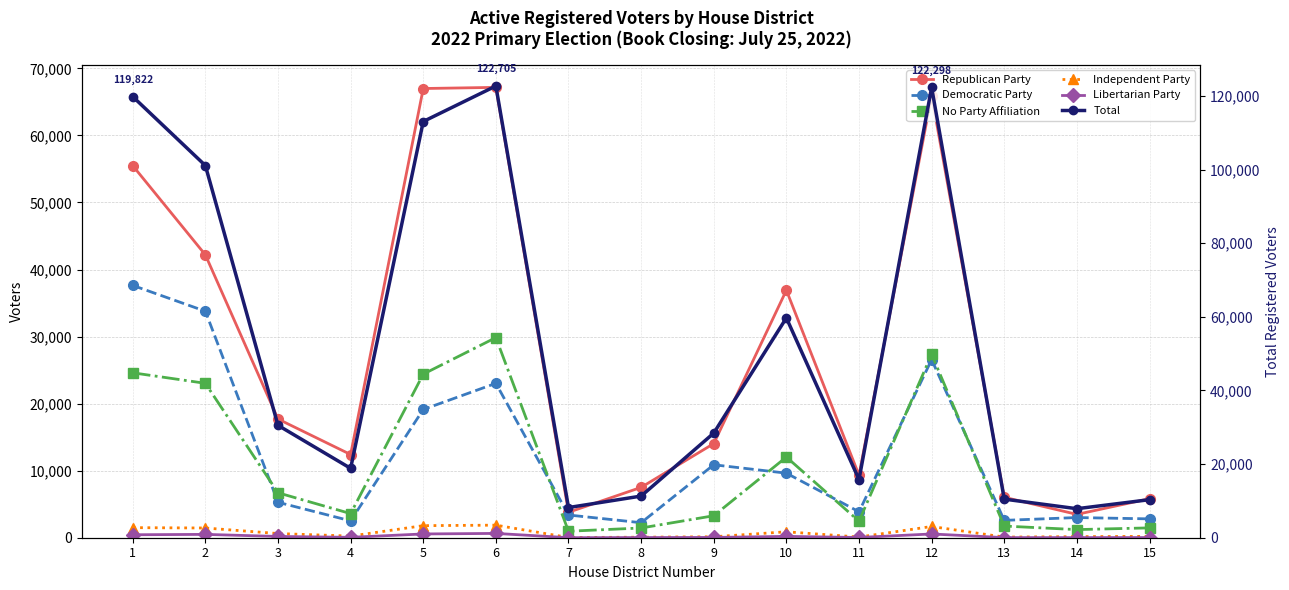

Read the Republican Party value at 11, to the nearest 50.

9300